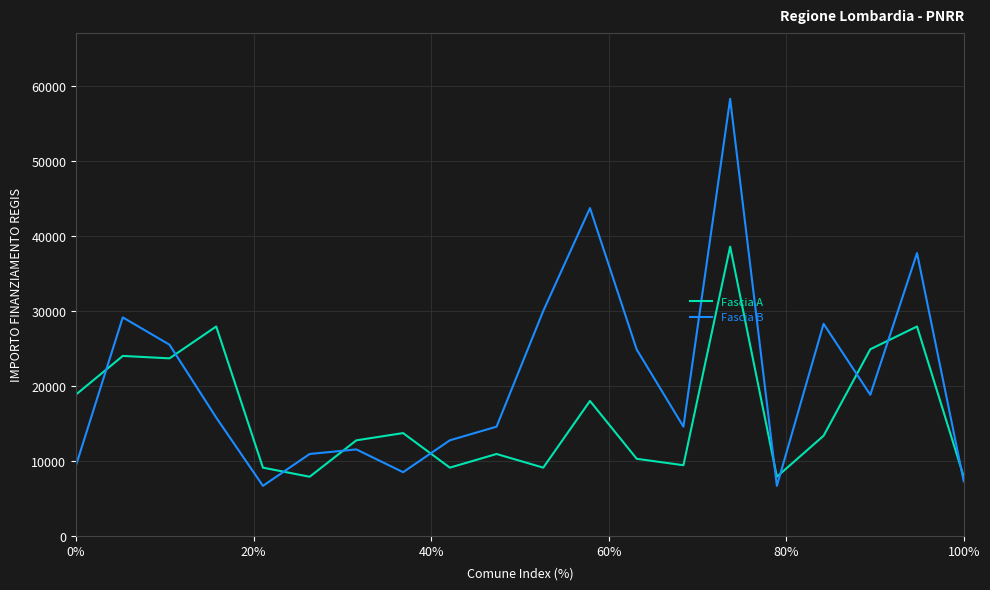

Reading left to right, list all the values displayed in this chart.

Fascia A: 18854	23996	23673	27922	9105	7891	12747	13712	9105	10926	9105	17997	10284	9427	38565	7891	13354	24887	27922	7891
Fascia B: 9427	29136	25494	15782	6677	10926	11533	8498	12747	14568	29995	43707	24853	14568	58272	6677	28281	18817	37708	7284